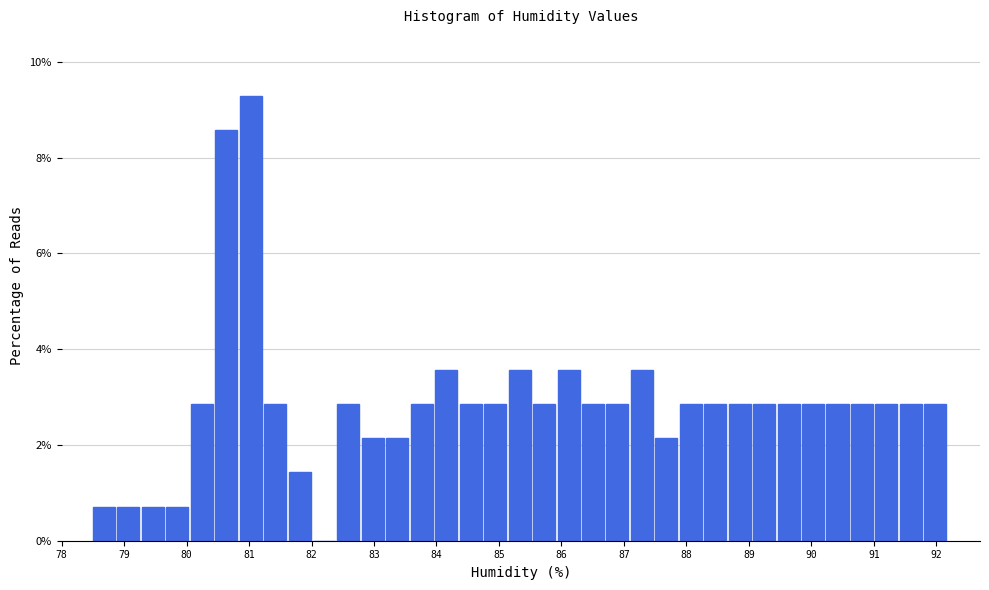

Read against the x-axis, roughly where is the centre of the tallest bar?

81.0